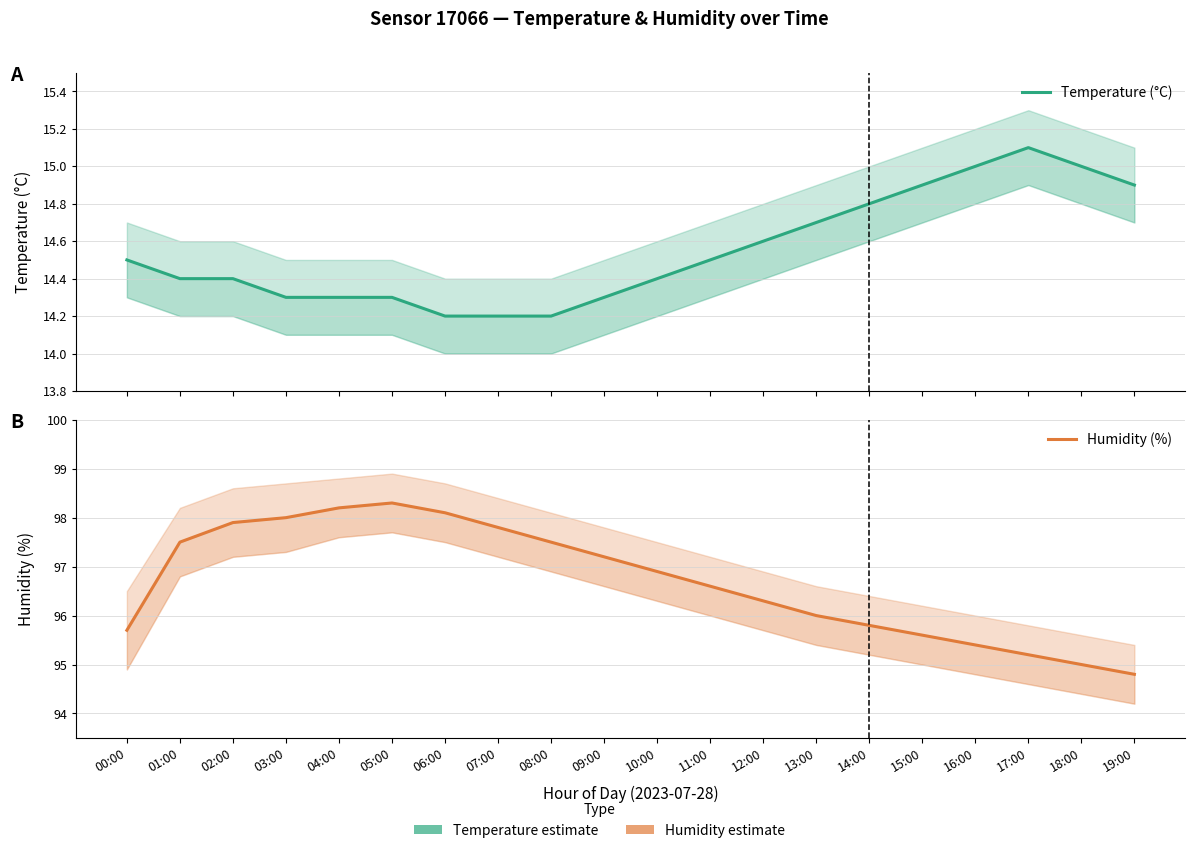

Rank the series by their maximum value, from lowest to highest.

Temperature (°C), Humidity (%)